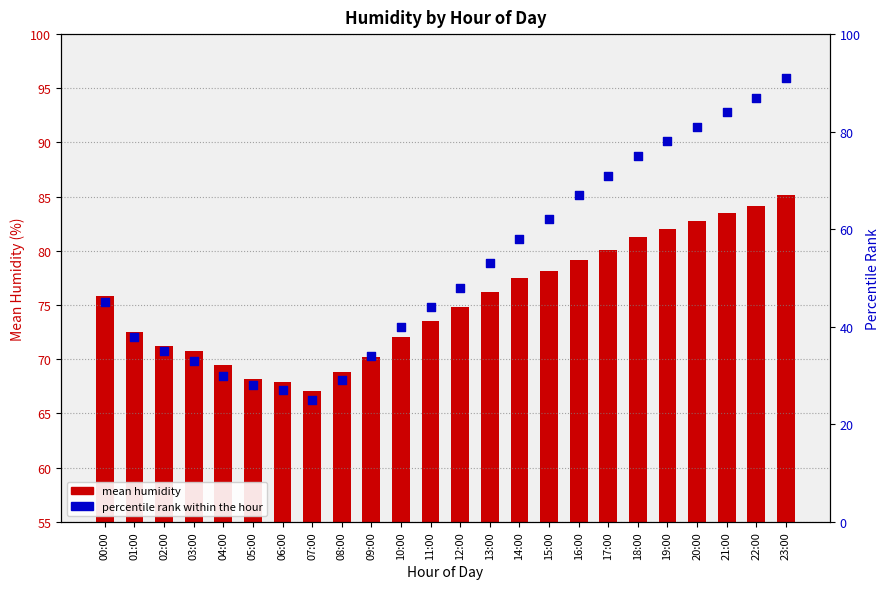

At which category is the sum across all series the highest?

23:00